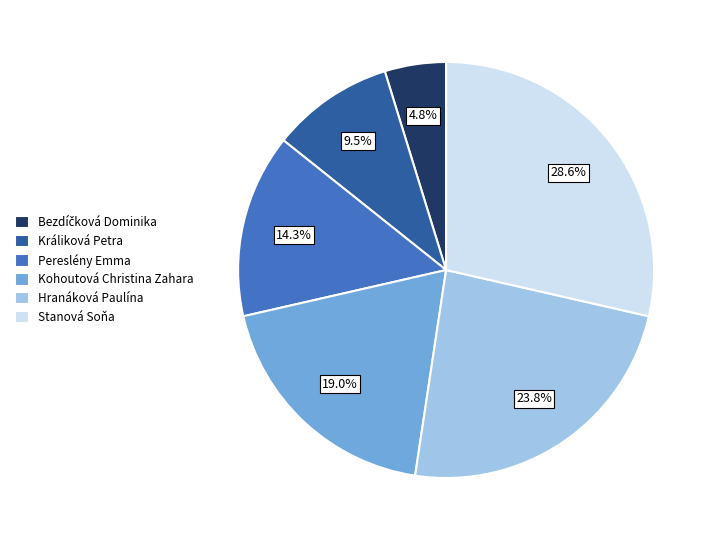

Which slice is the largest?

Stanová Soňa